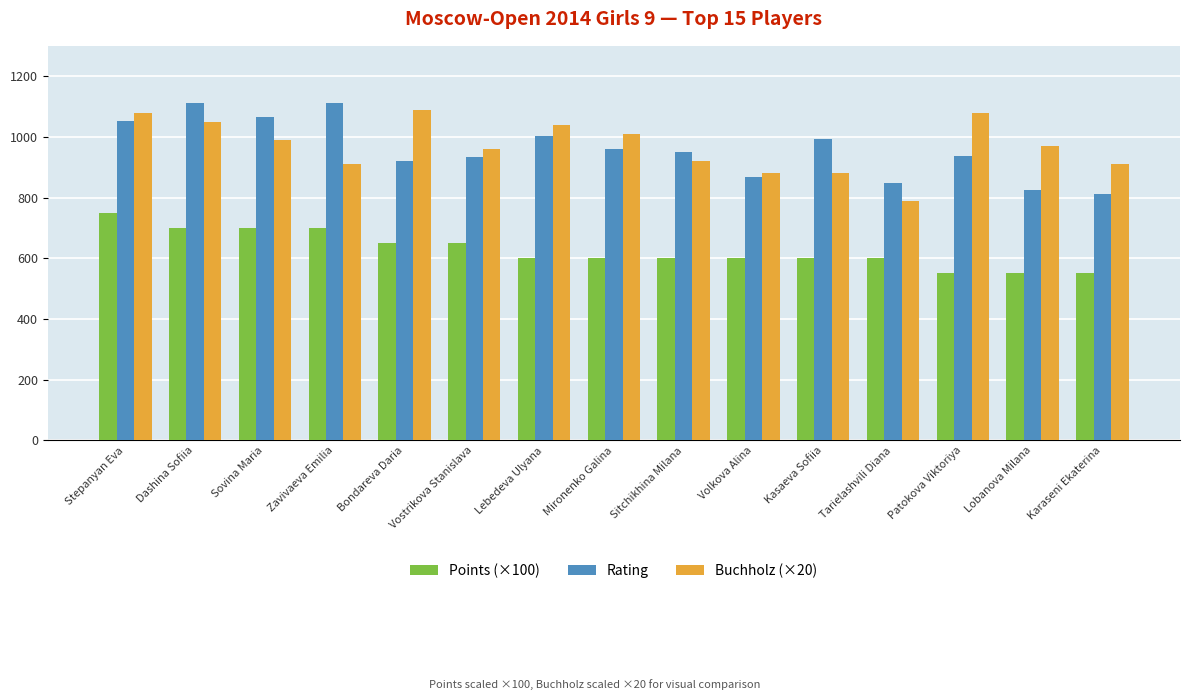

Where does the Points (×100) series first go above 600?

Stepanyan Eva